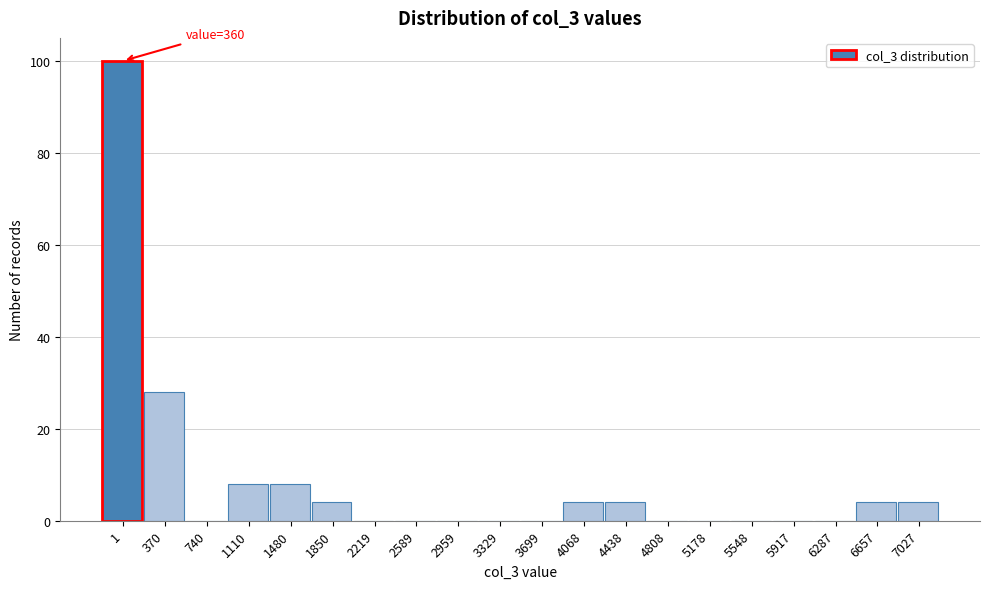

Reading left to right, transcribe all the data shown in this chart.

1=100	370=28	740=0	1110=8	1480=8	1850=4	2219=0	2589=0	2959=0	3329=0	3699=0	4068=4	4438=4	4808=0	5178=0	5548=0	5917=0	6287=0	6657=4	7027=4